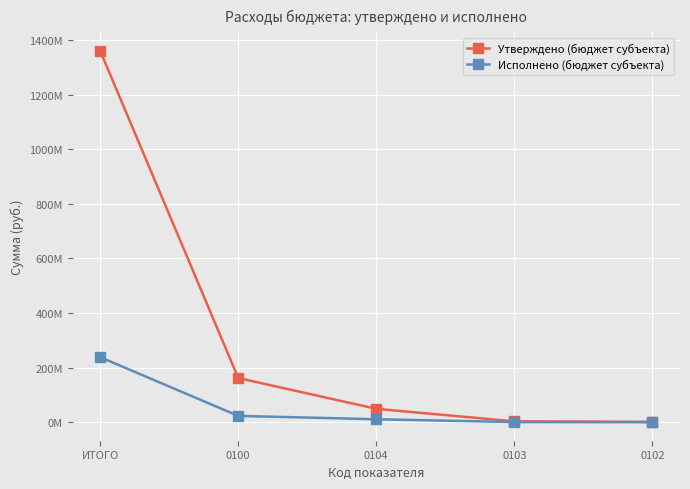

Is this an area chart (filled region under the line)?

No